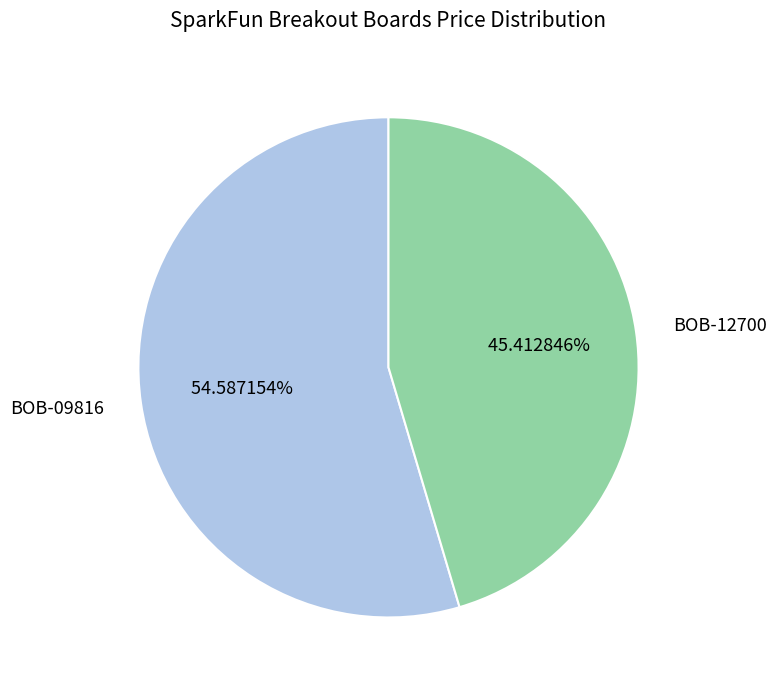

Rank the categories by value from highest to lowest.

BOB-09816, BOB-12700